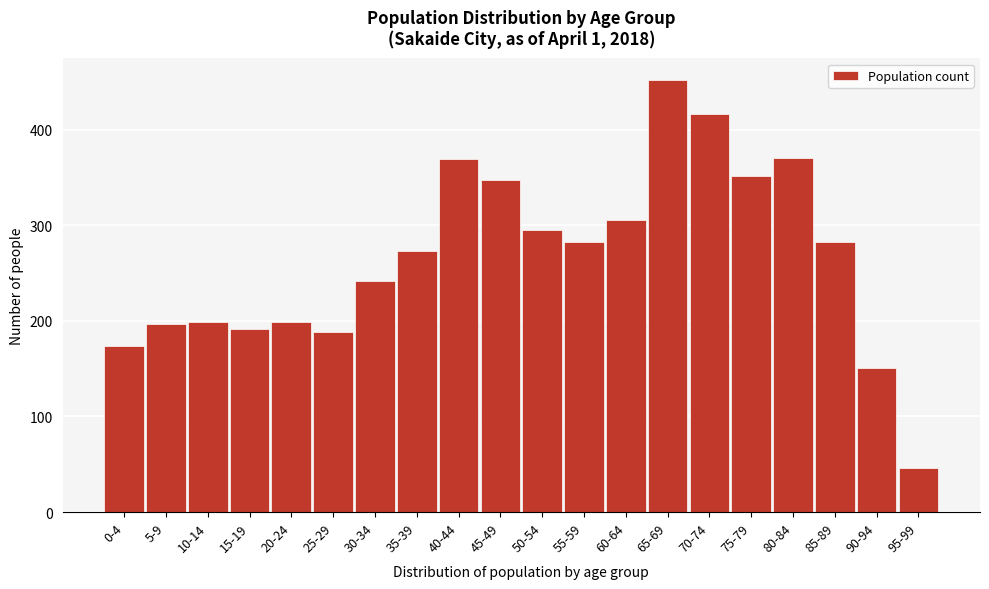

What is the smallest value displayed?

46